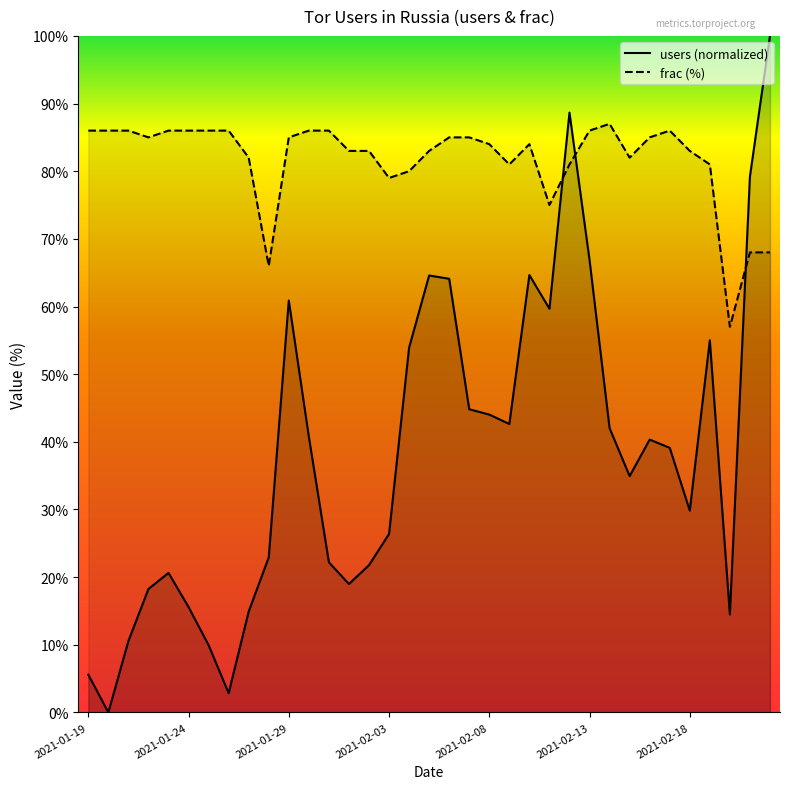

What are all the series names shown in the legend?

users, frac